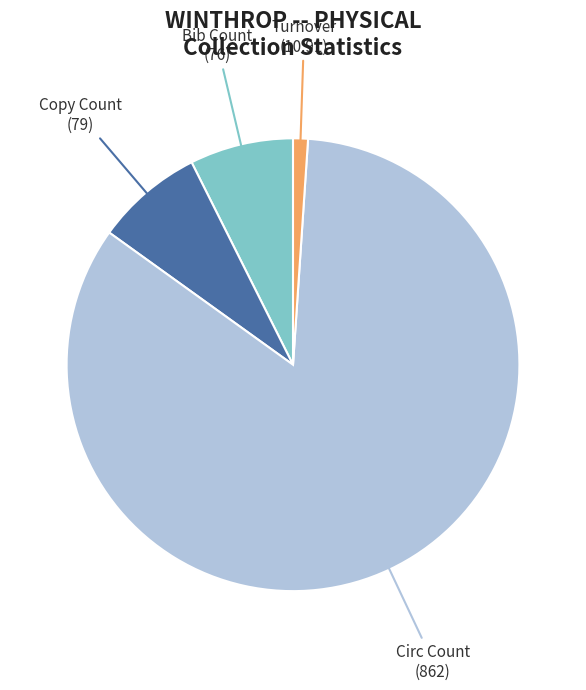

Is there any slice that represents more than half of the pie?

Yes